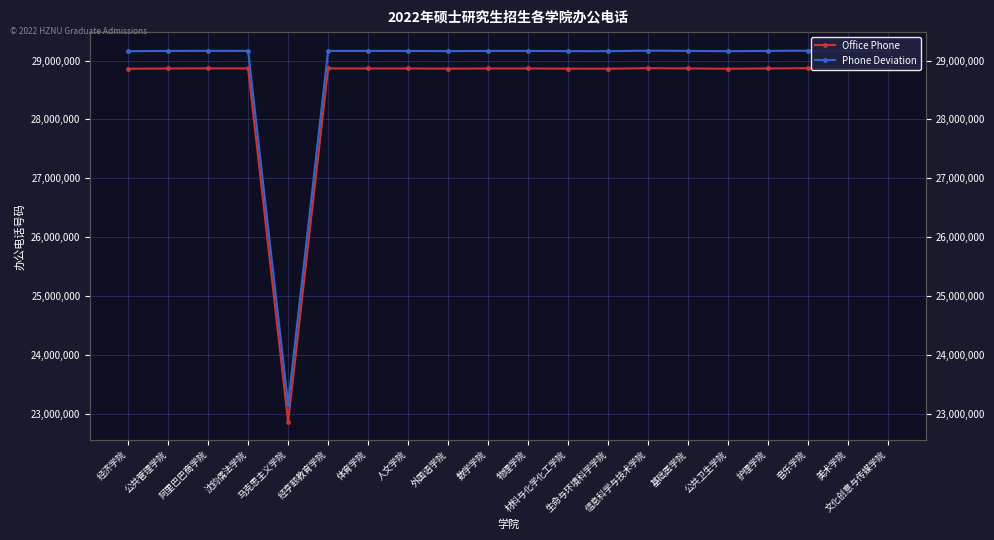

Is it true that Office Phone equals 37201962.8 at 马克思主义学院?

False